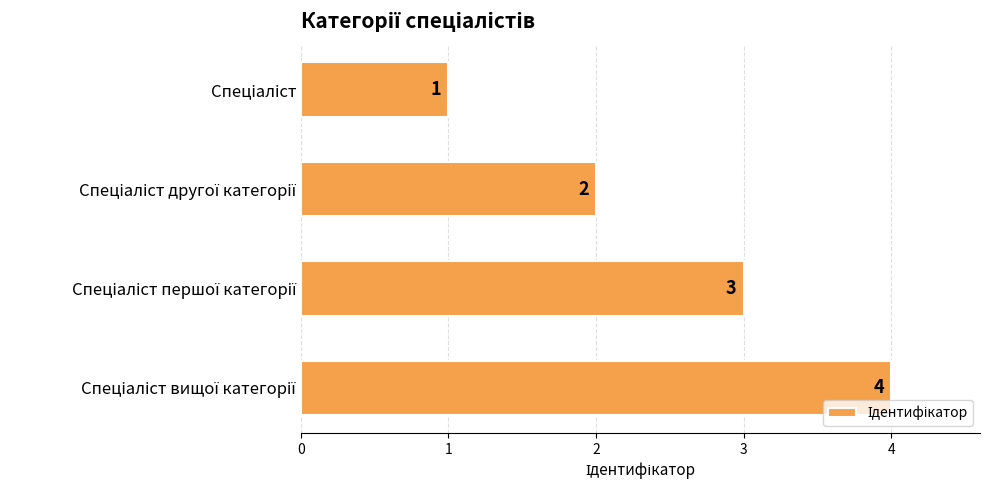

What is the value of the 1st bar from the top?

1